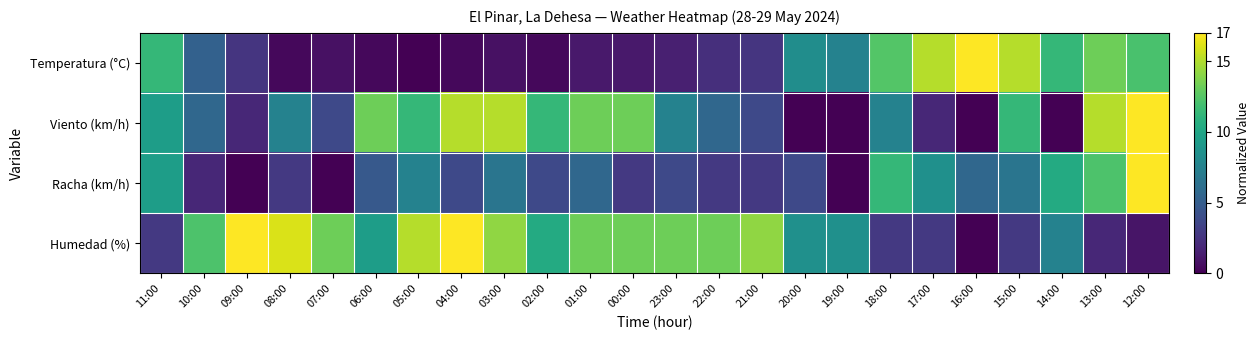

Reading left to right, transcribe all the data shown in this chart.

Temperatura (°C): 11:00=11.3	10:00=5.3	09:00=2.6	08:00=0.4	07:00=0.8	06:00=0.4	05:00=0.0	04:00=0.4	03:00=0.8	02:00=0.4	01:00=1.1	00:00=1.1	23:00=1.5	22:00=2.3	21:00=2.6	20:00=8.3	19:00=7.6	18:00=12.5	17:00=15.1	16:00=17.0	15:00=15.1	14:00=11.3	13:00=13.2	12:00=12.1
Viento (km/h): 11:00=9.4	10:00=5.7	09:00=1.9	08:00=7.6	07:00=3.8	06:00=13.2	05:00=11.3	04:00=15.1	03:00=15.1	02:00=11.3	01:00=13.2	00:00=13.2	23:00=7.6	22:00=5.7	21:00=3.8	20:00=0.0	19:00=0.0	18:00=7.6	17:00=1.9	16:00=0.0	15:00=11.3	14:00=0.0	13:00=15.1	12:00=17.0
Racha (km/h): 11:00=9.4	10:00=1.9	09:00=0.0	08:00=2.8	07:00=0.0	06:00=4.7	05:00=7.6	04:00=3.8	03:00=6.6	02:00=3.8	01:00=5.7	00:00=2.8	23:00=3.8	22:00=2.8	21:00=2.8	20:00=3.8	19:00=0.0	18:00=11.3	17:00=8.5	16:00=5.7	15:00=6.6	14:00=10.4	13:00=12.3	12:00=17.0
Humedad (%): 11:00=2.8	10:00=12.3	09:00=17.0	08:00=16.1	07:00=13.2	06:00=9.4	05:00=15.1	04:00=17.0	03:00=14.2	02:00=10.4	01:00=13.2	00:00=13.2	23:00=13.2	22:00=13.2	21:00=14.2	20:00=8.5	19:00=8.5	18:00=2.8	17:00=2.8	16:00=0.0	15:00=2.8	14:00=7.6	13:00=1.9	12:00=0.9